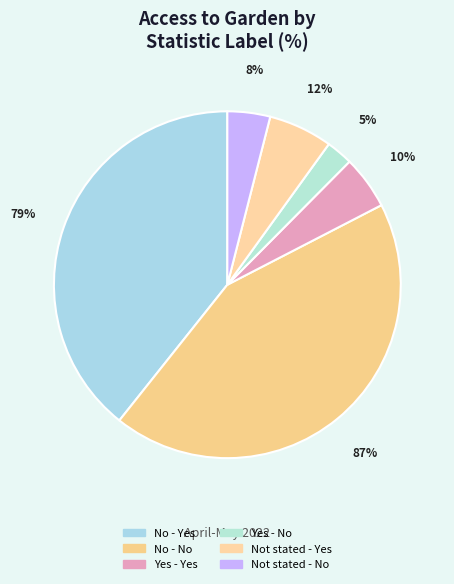

Which slice is the smallest?

Yes - No